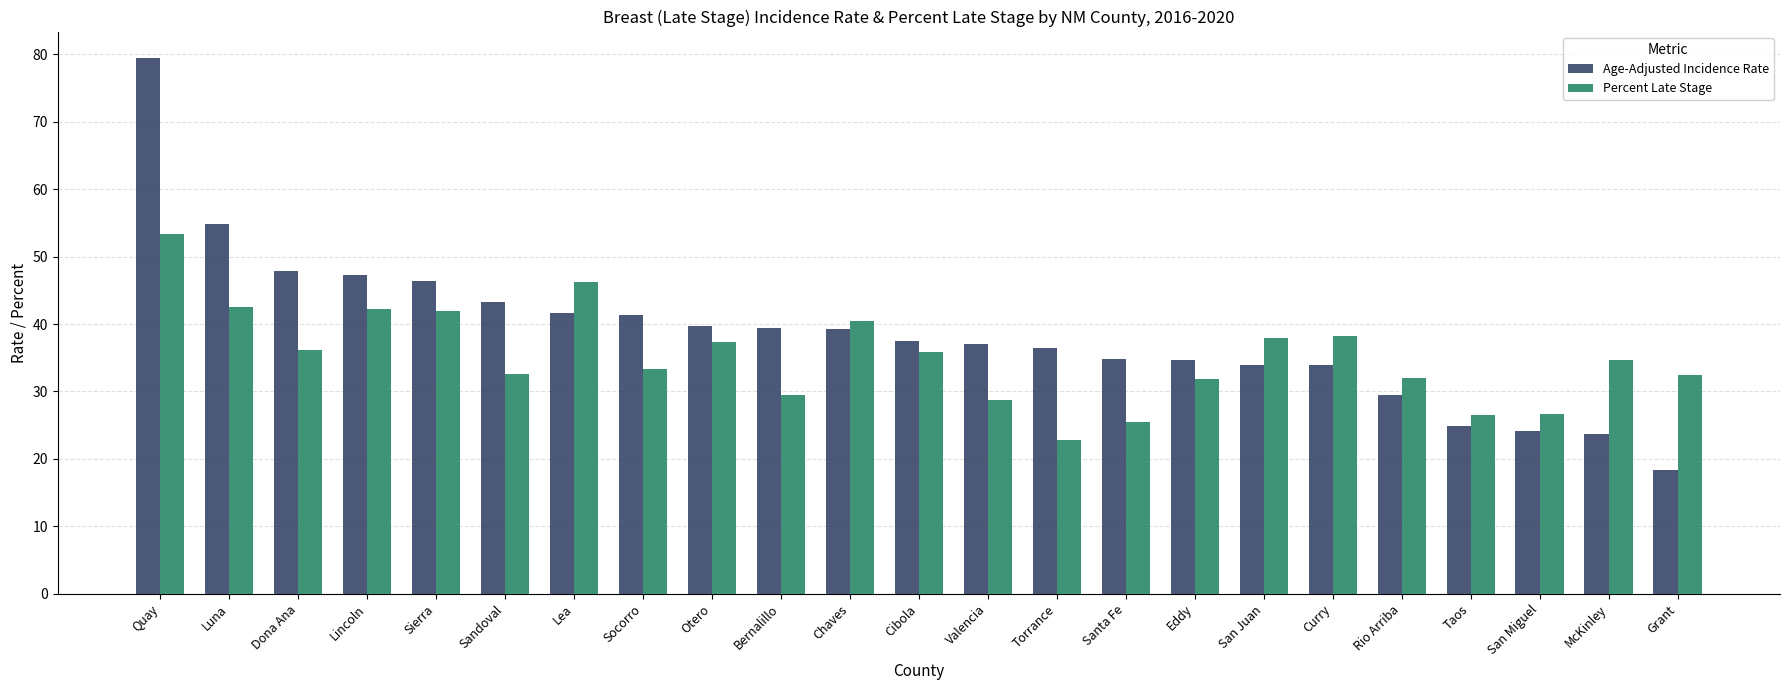

The value of Percent Late Stage at Rio Arriba is 15.4. True or false?

False